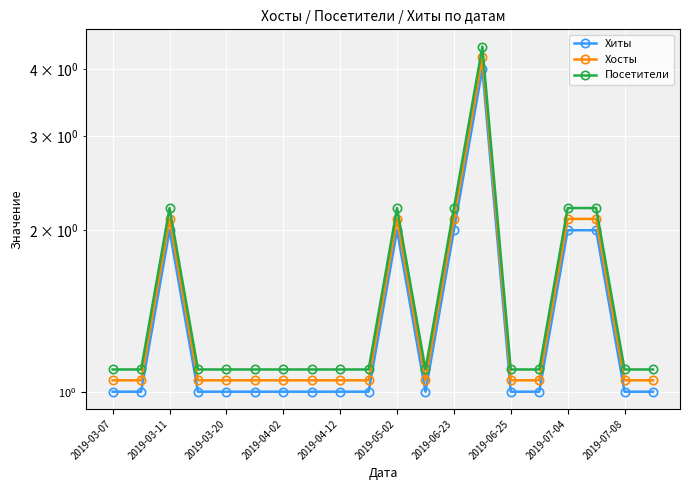

Reading right to left, extract all data points from this chart.

Хиты: 1.0	1.0	2.0	2.0	1.0	1.0	4.0	2.0	1.0	2.0	1.0	1.0	1.0	1.0	1.0	1.0	1.0	2.0	1.0	1.0
Хосты: 1.1	1.1	2.1	2.1	1.1	1.1	4.2	2.1	1.1	2.1	1.1	1.1	1.1	1.1	1.1	1.1	1.1	2.1	1.1	1.1
Посетители: 1.1	1.1	2.2	2.2	1.1	1.1	4.4	2.2	1.1	2.2	1.1	1.1	1.1	1.1	1.1	1.1	1.1	2.2	1.1	1.1